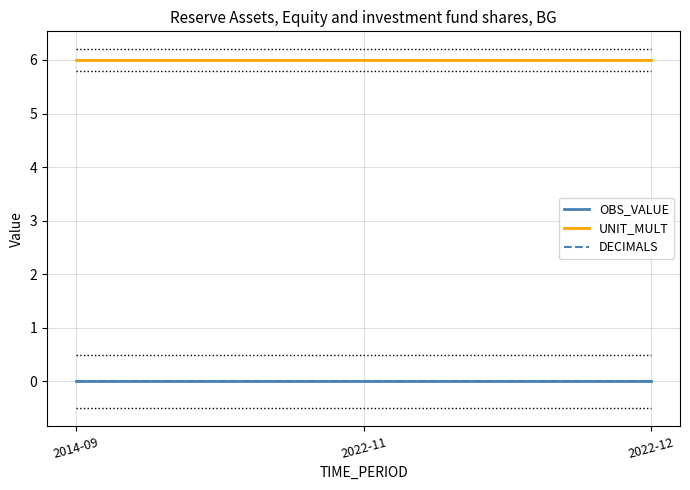

At which label does OBS_VALUE reach its minimum?

2014-09